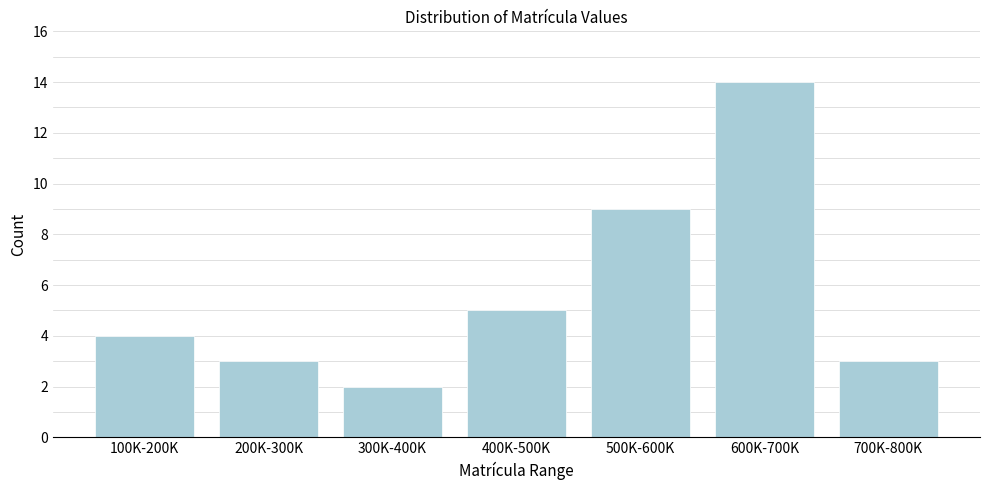

Reading left to right, what are all the values shown in this chart?

4	3	2	5	9	14	3